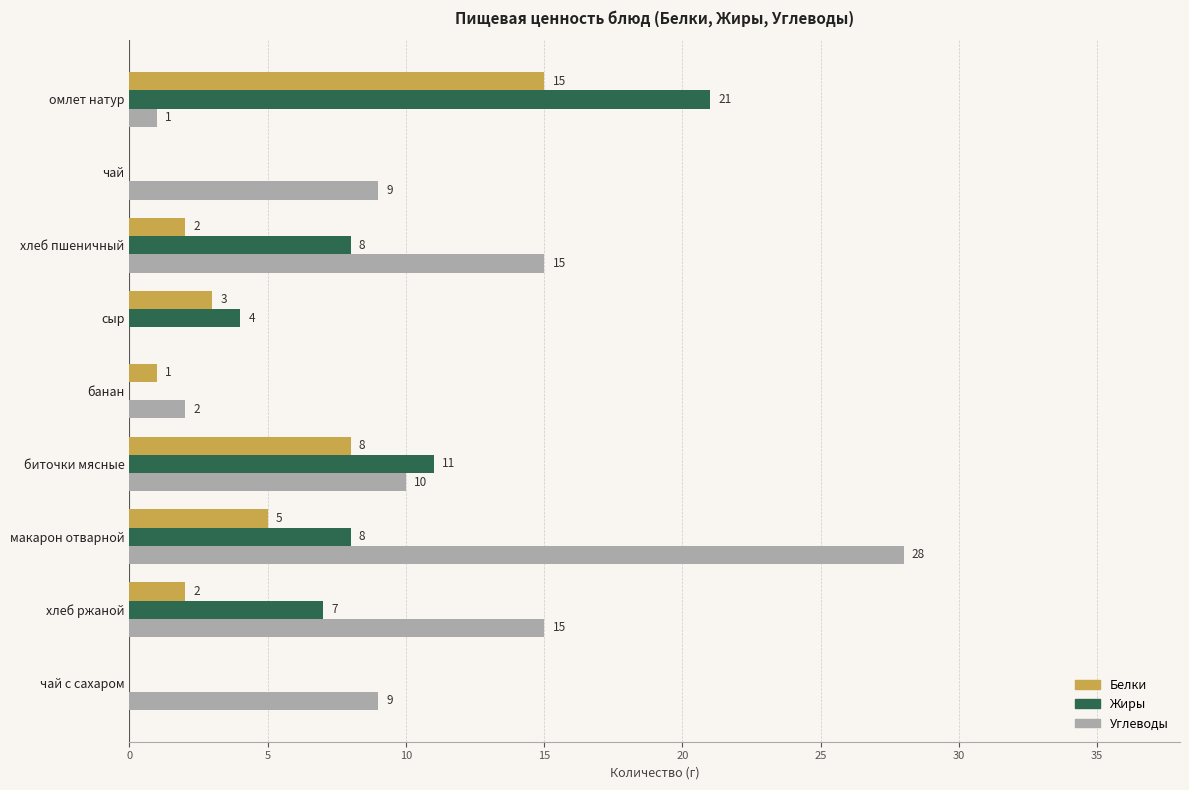

Between чай and макарон отварной, which series saw the biggest shift?

Углеводы